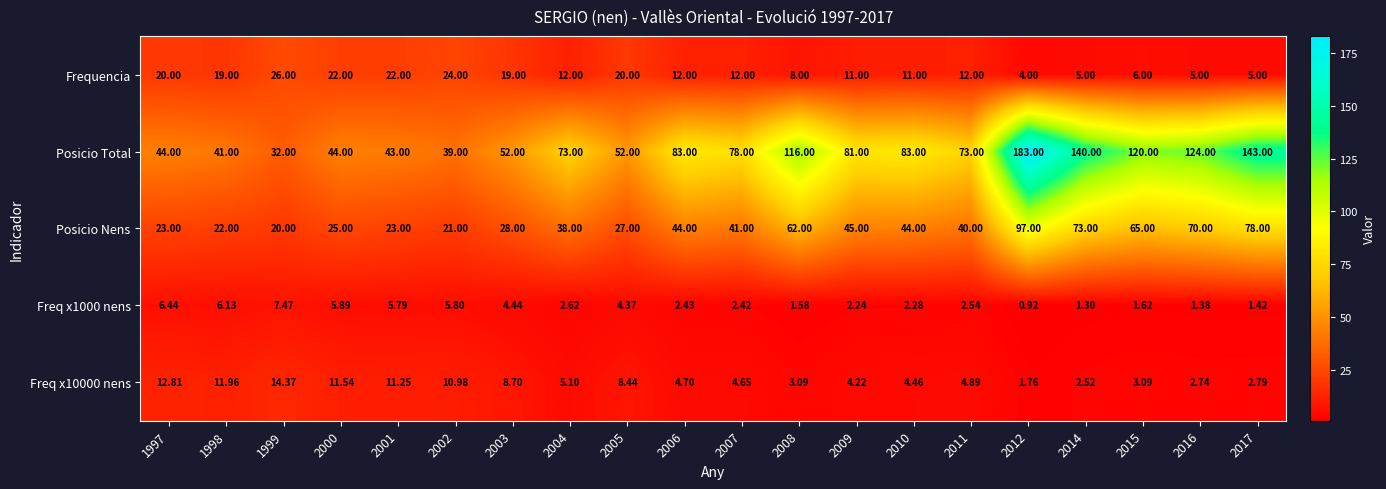

Which series has the widest spread of values?

Posicio Total